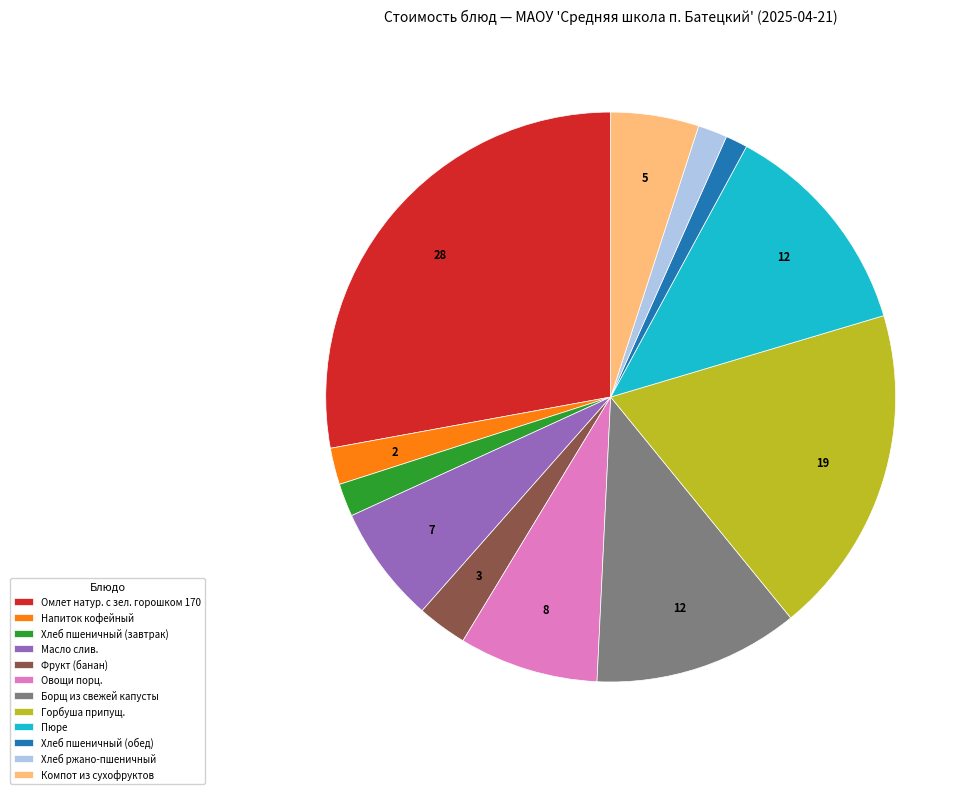

What is the ratio of the value at Напиток кофейный to the value at Овощи порц.?

0.3